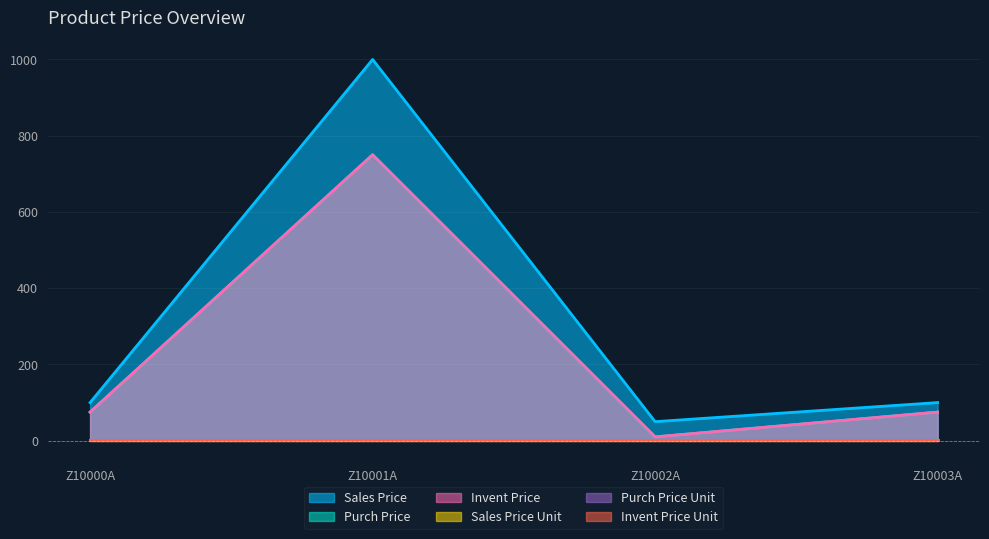

What is the value of the Sales Price point at the 1st from the left?

100